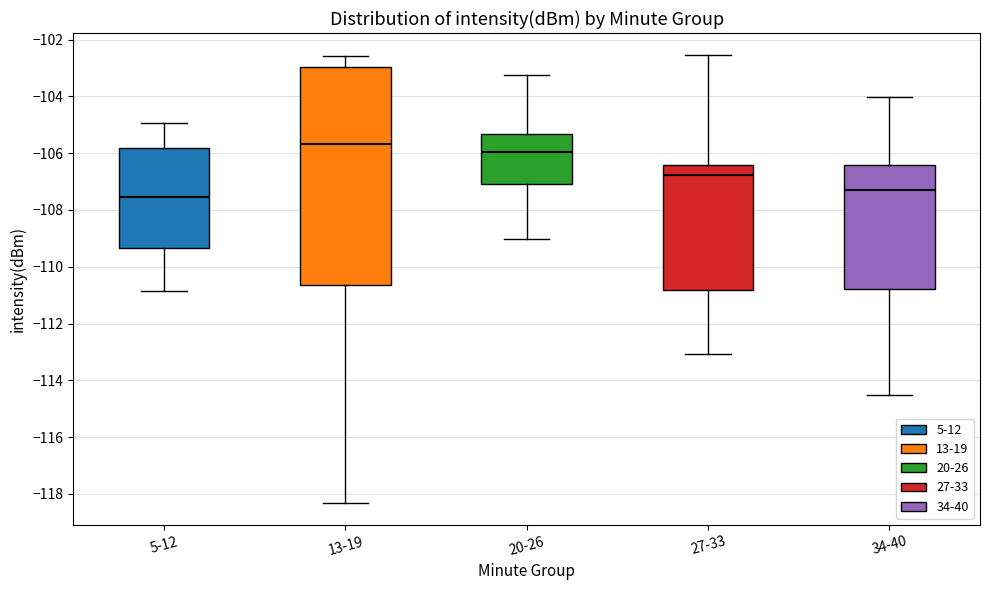

Which box has the highest median line?

13-19